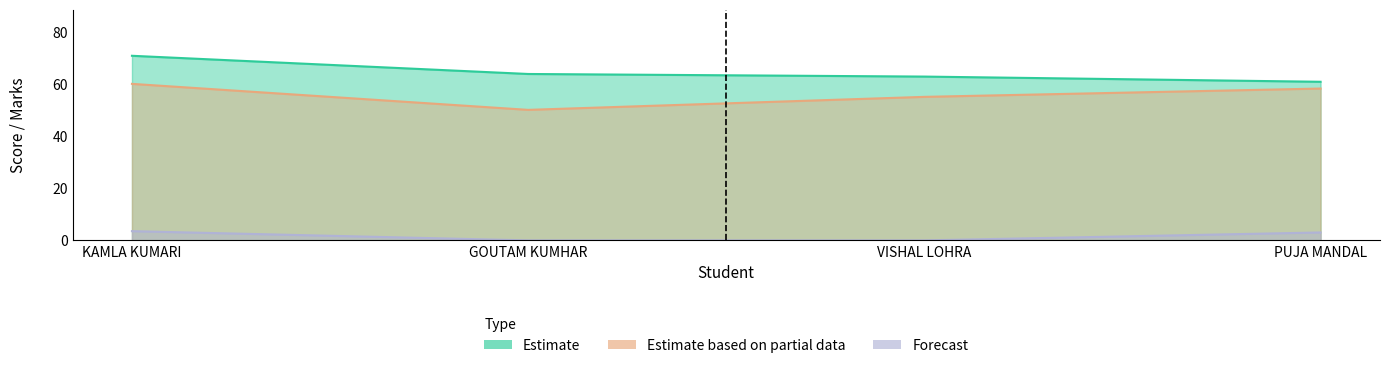

Which series has the largest range (max minus min)?

Estimate